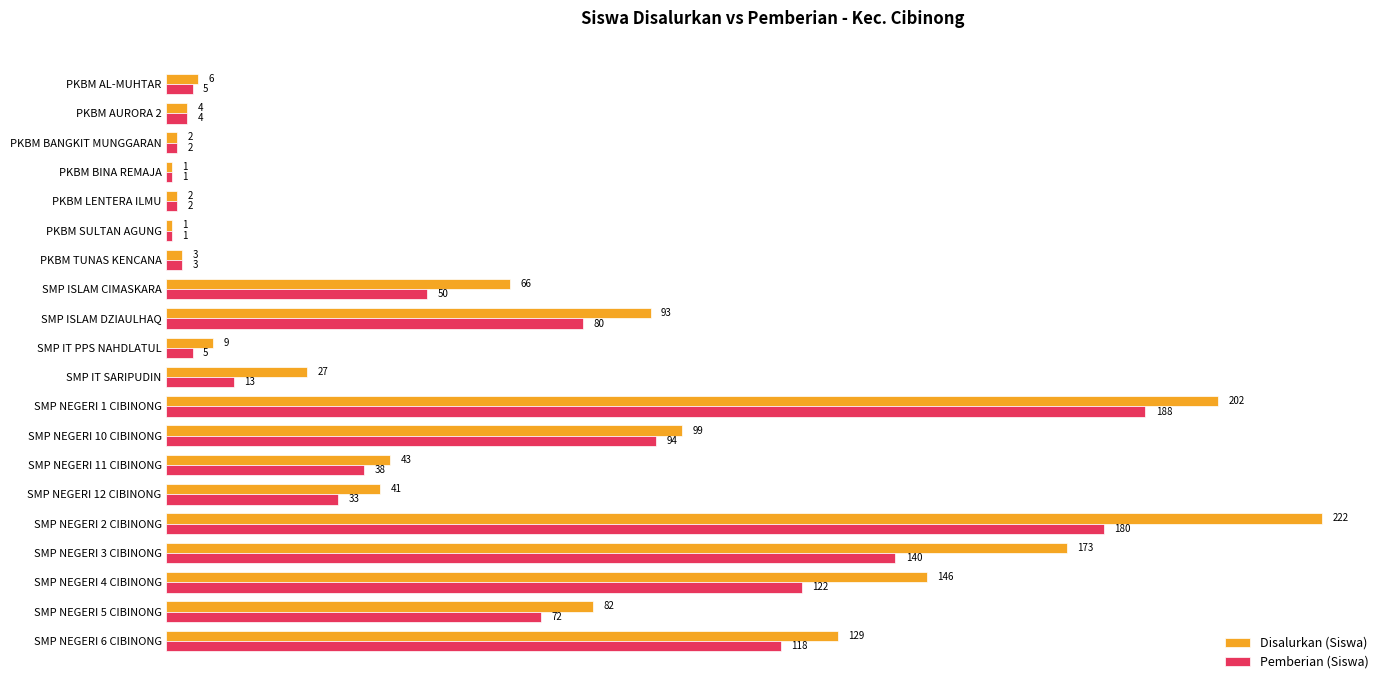

At how many categories does at least one series exceed 22?

12